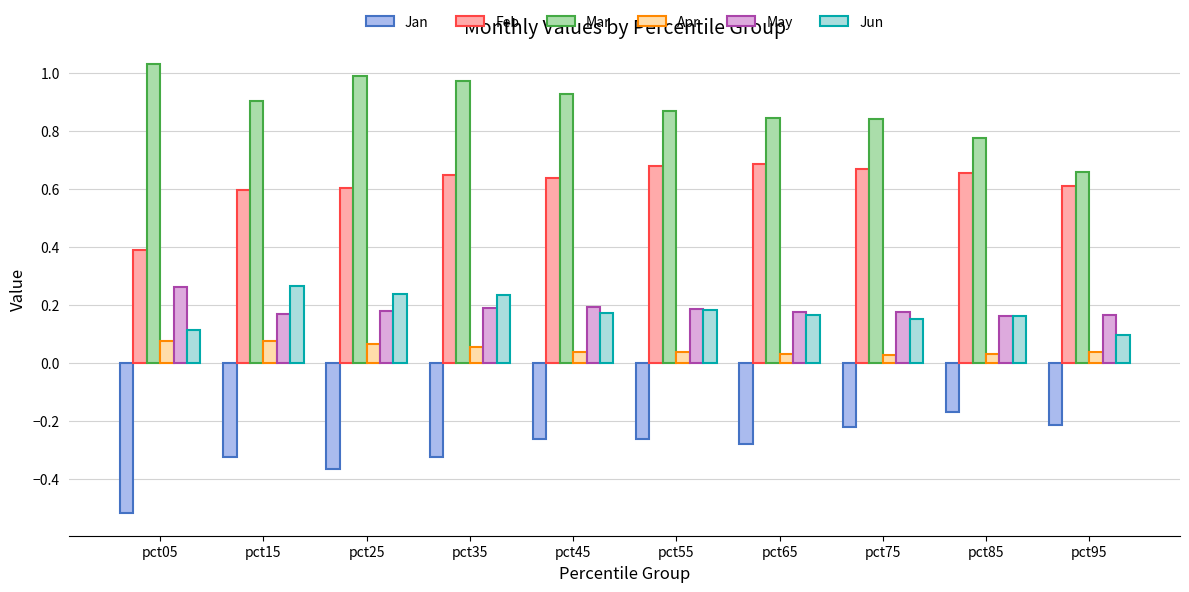

What is the total value across all series at pct35?

1.8